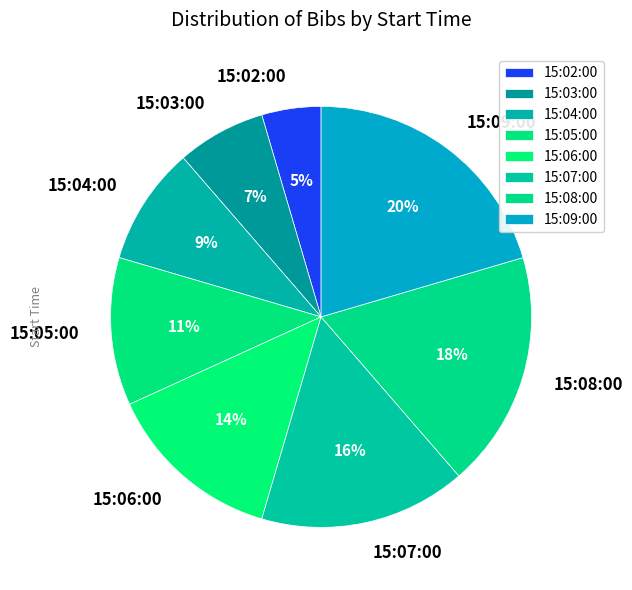

Between 15:02:00 and 15:05:00, which is larger?

15:05:00